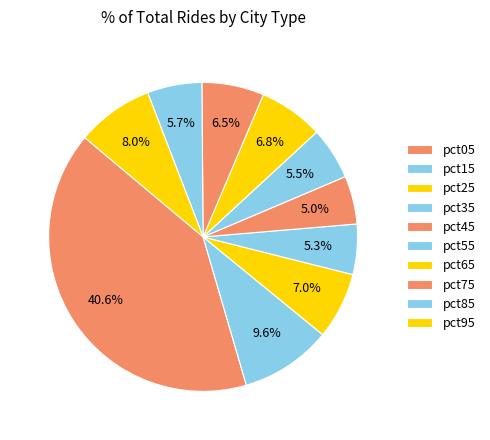

Is pct75 the majority of the pie?

No